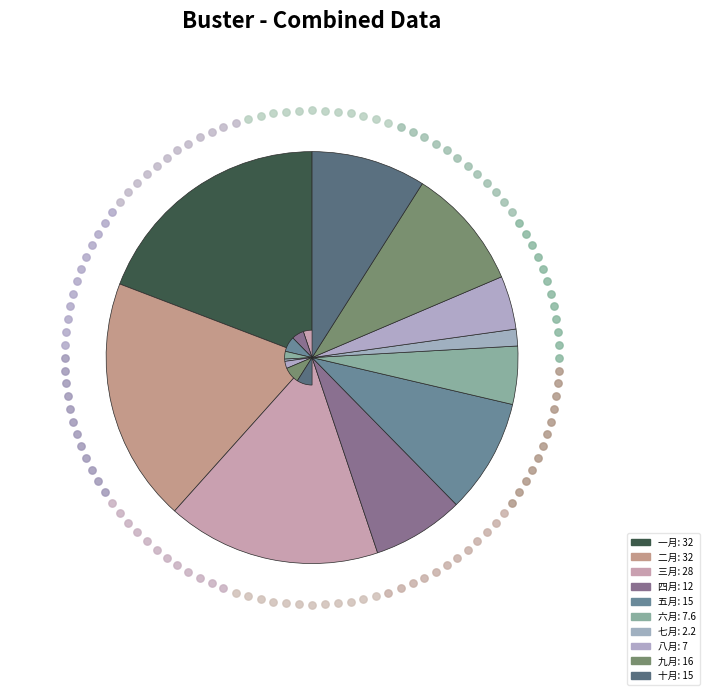

How many segments does this pie chart have?

10